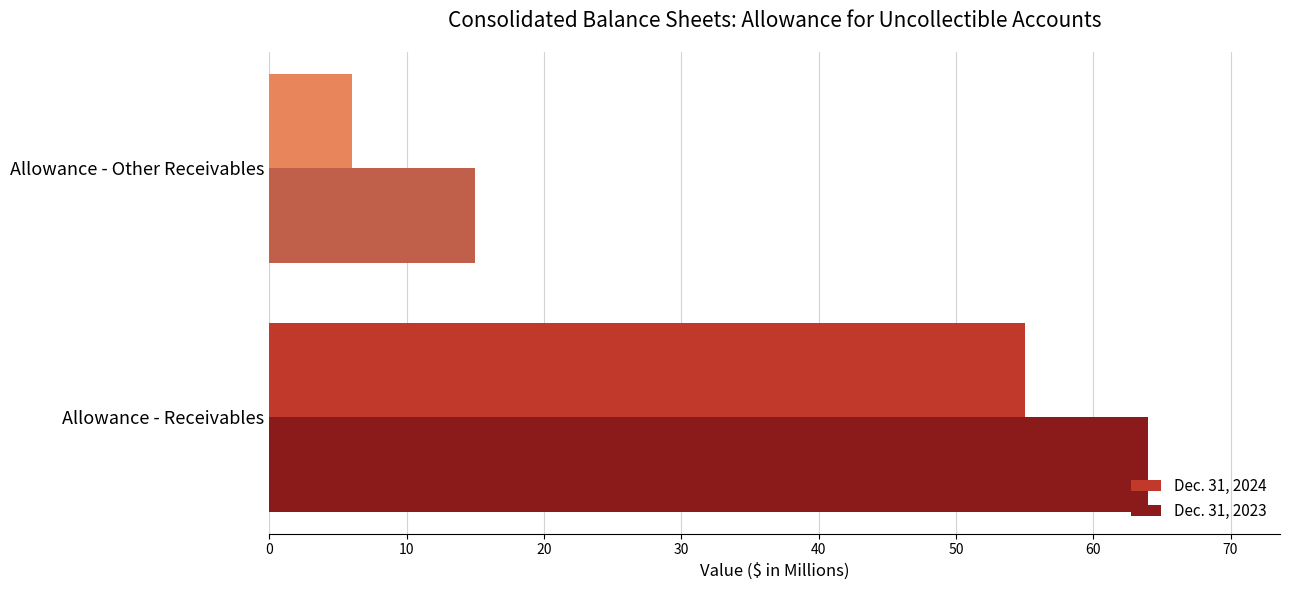

List the labels in order of Dec. 31, 2024 value, largest first.

Allowance - Receivables, Allowance - Other Receivables